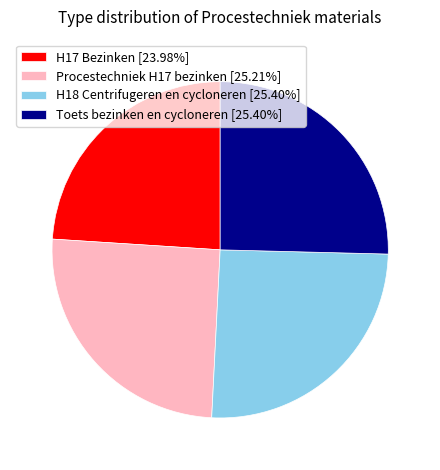

Is there any slice that represents more than half of the pie?

No